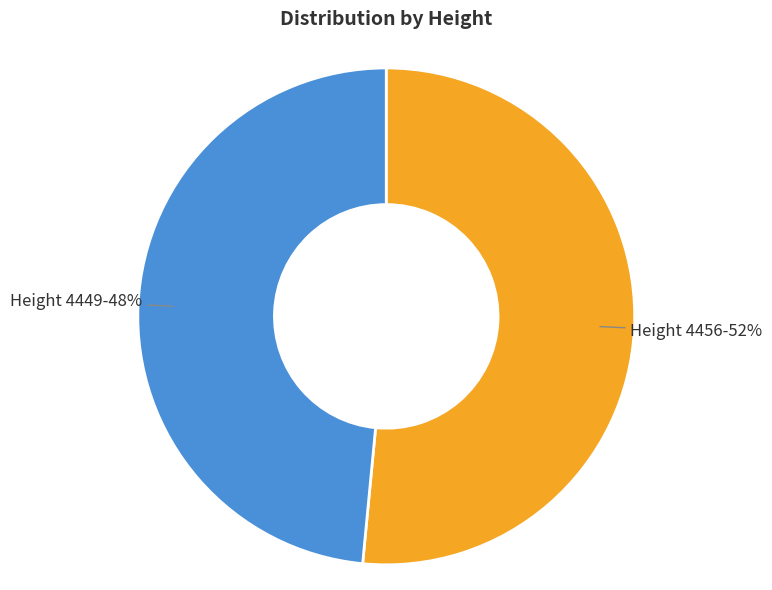

Does any single category account for the majority?

Yes